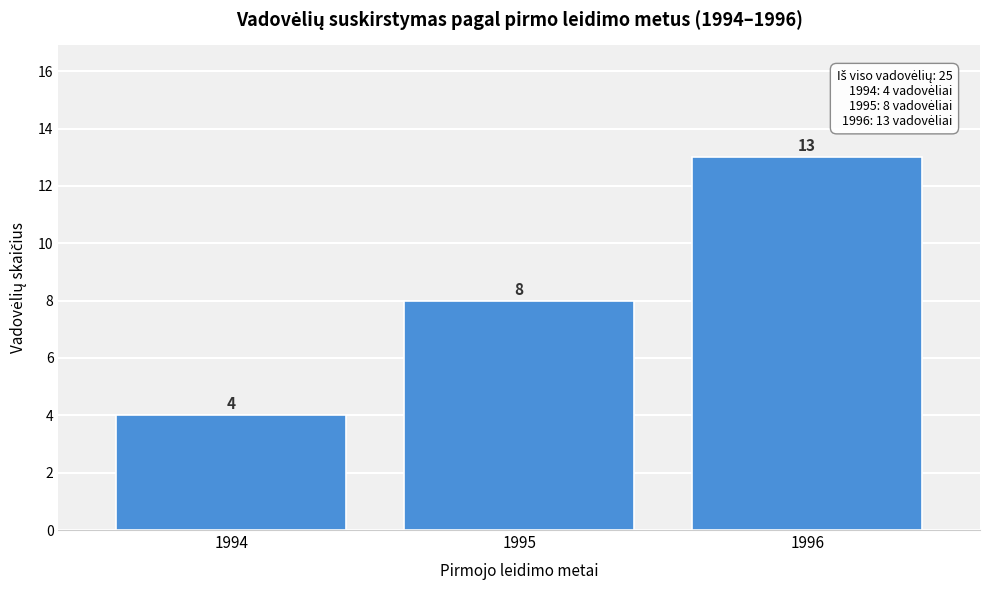

Reading right to left, transcribe all the data shown in this chart.

1996=13	1995=8	1994=4